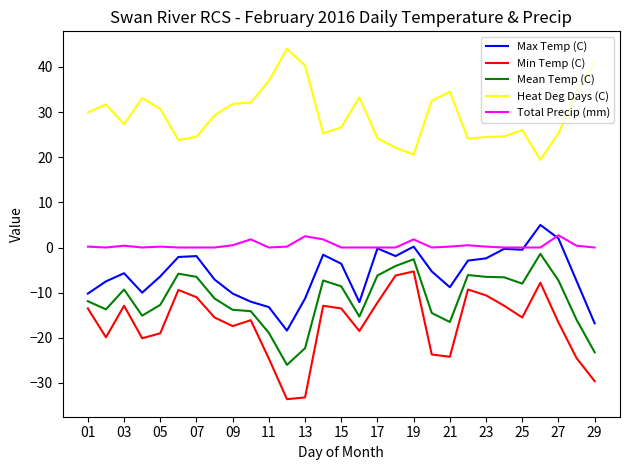

What is the maximum value for Heat Deg Days (C)?

44.0